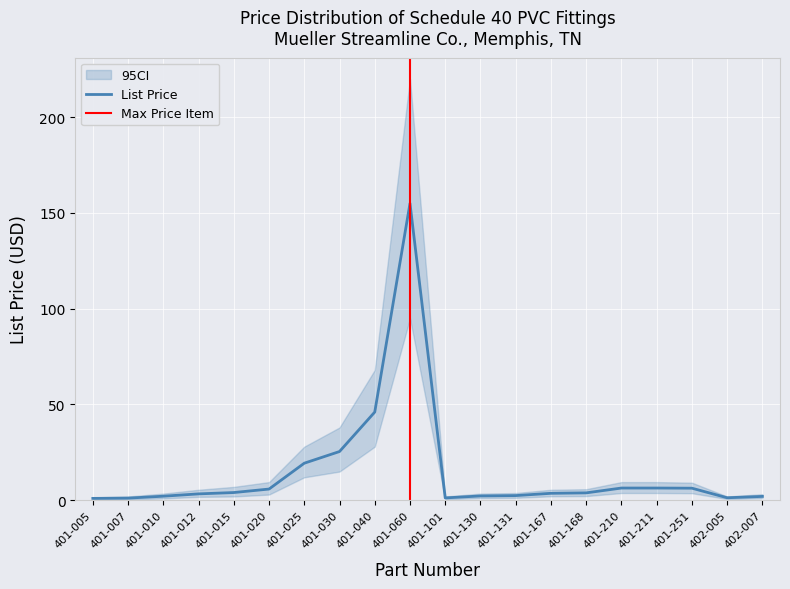

In ci_upper, how many points are lower than both neighbors (excluding endpoints)?

2